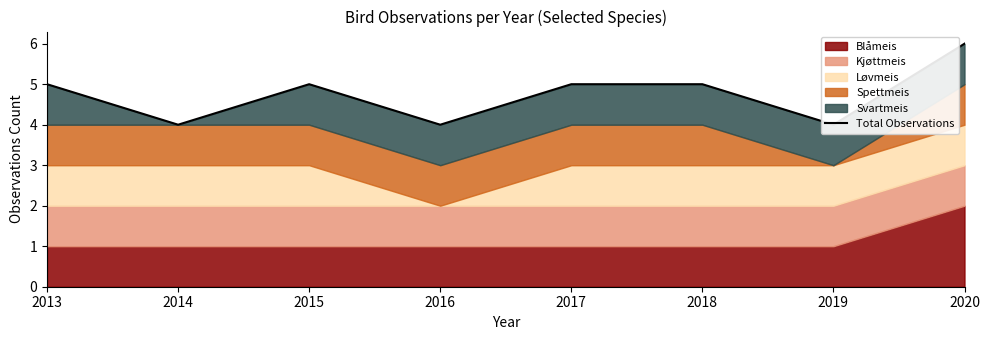

List the labels in order of value, smallest first.

2014, 2016, 2019, 2013, 2015, 2017, 2018, 2020